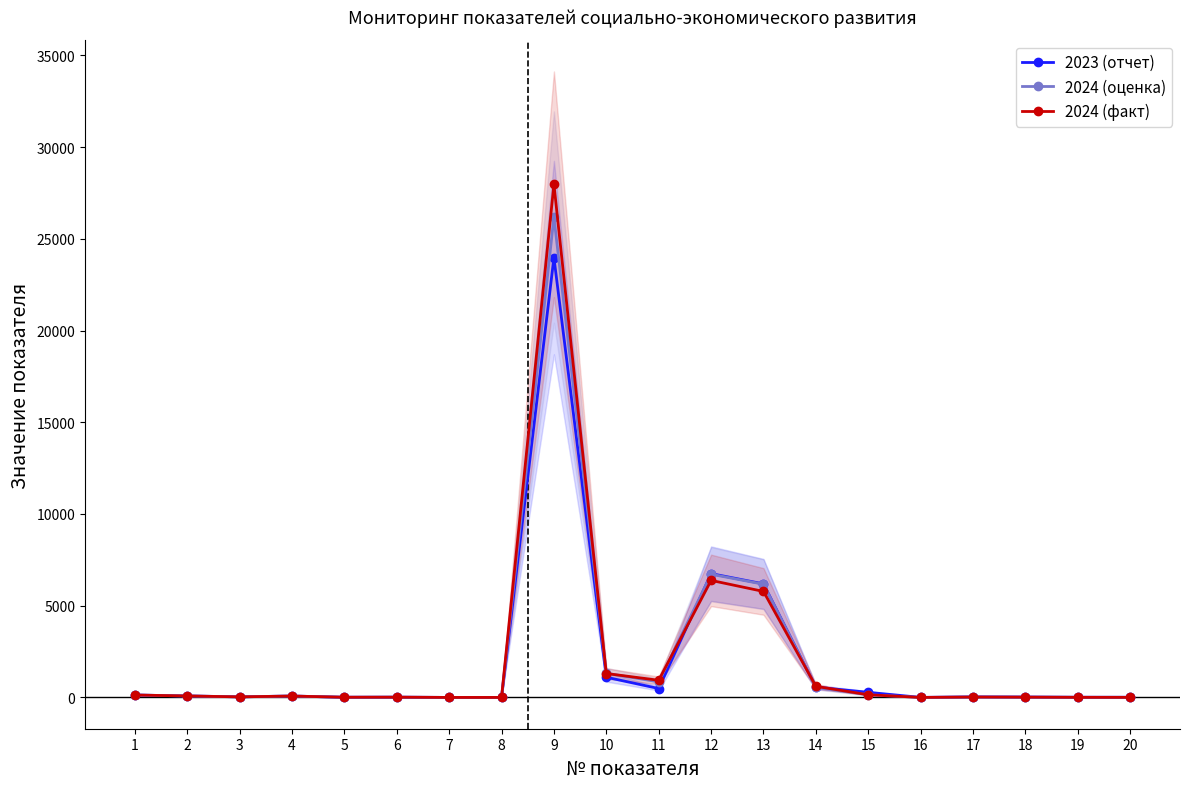

Does the chart have visible grid lines?

No